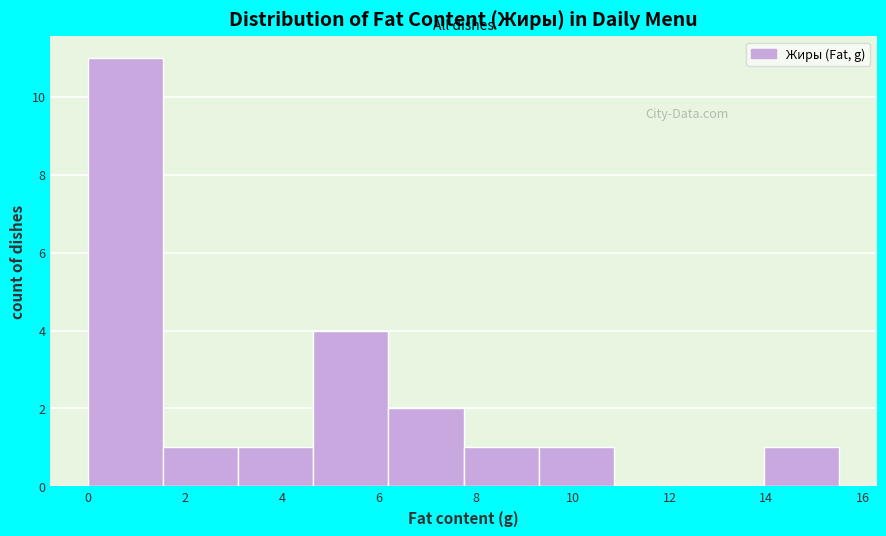

Reading left to right, transcribe this chart: for each bar, give the range it covers on the x-axis and its height. Neither the bar edges nor the heights are printed on the chart, so give them approximately, as read against the axes.

0.00 to 1.55: 11
1.55 to 3.10: 1
3.10 to 4.65: 1
4.65 to 6.20: 4
6.20 to 7.75: 2
7.75 to 9.30: 1
9.30 to 10.85: 1
10.85 to 12.40: 0
12.40 to 13.95: 0
13.95 to 15.50: 1